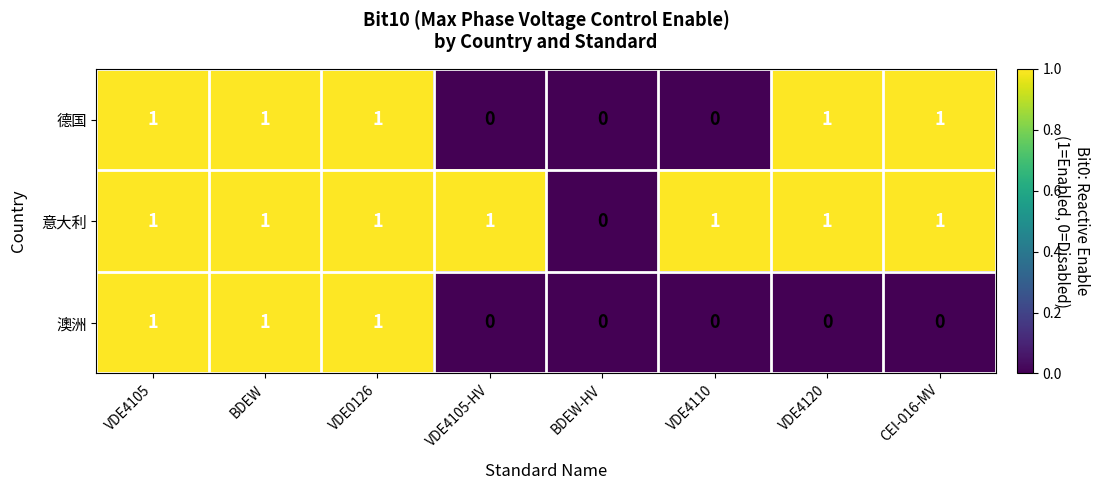

True or false: 澳洲 has a value of 1 at VDE4105.

True